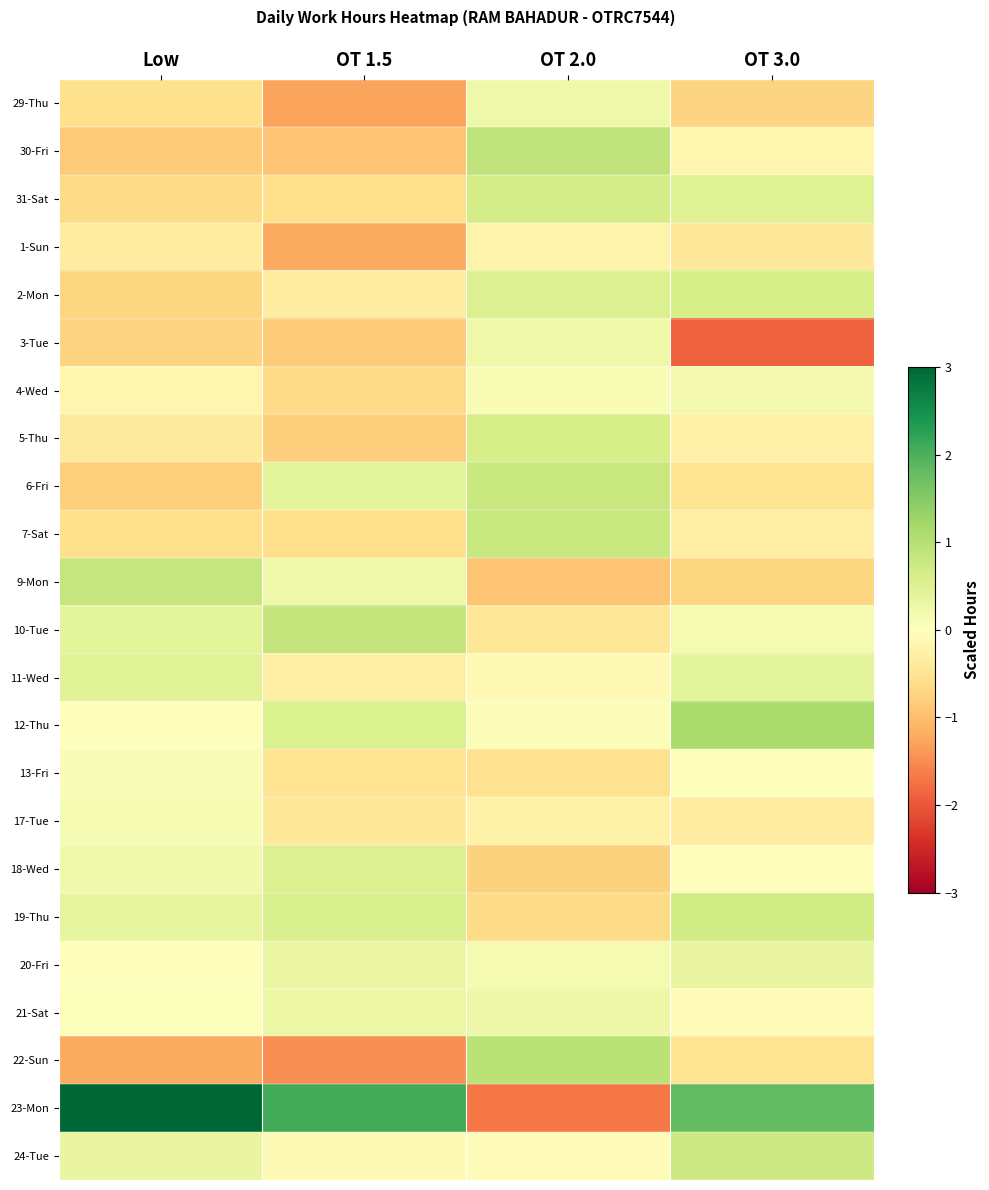

Reading left to right, transcribe all the data shown in this chart.

29-Thu: Low=-0.6	OT 1.5=-1.3	OT 2.0=0.2	OT 3.0=-0.7
30-Fri: Low=-0.8	OT 1.5=-0.9	OT 2.0=0.9	OT 3.0=-0.2
31-Sat: Low=-0.6	OT 1.5=-0.6	OT 2.0=0.6	OT 3.0=0.5
1-Sun: Low=-0.3	OT 1.5=-1.2	OT 2.0=-0.2	OT 3.0=-0.4
2-Mon: Low=-0.7	OT 1.5=-0.3	OT 2.0=0.5	OT 3.0=0.6
3-Tue: Low=-0.7	OT 1.5=-0.8	OT 2.0=0.2	OT 3.0=-1.9
4-Wed: Low=-0.2	OT 1.5=-0.7	OT 2.0=0.1	OT 3.0=0.2
5-Thu: Low=-0.4	OT 1.5=-0.8	OT 2.0=0.6	OT 3.0=-0.3
6-Fri: Low=-0.8	OT 1.5=0.4	OT 2.0=0.8	OT 3.0=-0.5
7-Sat: Low=-0.6	OT 1.5=-0.6	OT 2.0=0.8	OT 3.0=-0.3
9-Mon: Low=0.8	OT 1.5=0.3	OT 2.0=-0.9	OT 3.0=-0.7
10-Tue: Low=0.4	OT 1.5=0.9	OT 2.0=-0.5	OT 3.0=0.1
11-Wed: Low=0.5	OT 1.5=-0.3	OT 2.0=-0.1	OT 3.0=0.4
12-Thu: Low=-0.0	OT 1.5=0.6	OT 2.0=0.1	OT 3.0=1.2
13-Fri: Low=0.1	OT 1.5=-0.5	OT 2.0=-0.6	OT 3.0=-0.0
17-Tue: Low=0.1	OT 1.5=-0.4	OT 2.0=-0.3	OT 3.0=-0.3
18-Wed: Low=0.2	OT 1.5=0.5	OT 2.0=-0.8	OT 3.0=-0.0
19-Thu: Low=0.4	OT 1.5=0.6	OT 2.0=-0.6	OT 3.0=0.7
20-Fri: Low=0.0	OT 1.5=0.3	OT 2.0=0.1	OT 3.0=0.3
21-Sat: Low=0.0	OT 1.5=0.3	OT 2.0=0.3	OT 3.0=-0.1
22-Sun: Low=-1.2	OT 1.5=-1.5	OT 2.0=1.0	OT 3.0=-0.5
23-Mon: Low=3.4	OT 1.5=2.1	OT 2.0=-1.7	OT 3.0=1.8
24-Tue: Low=0.3	OT 1.5=-0.1	OT 2.0=-0.1	OT 3.0=0.7